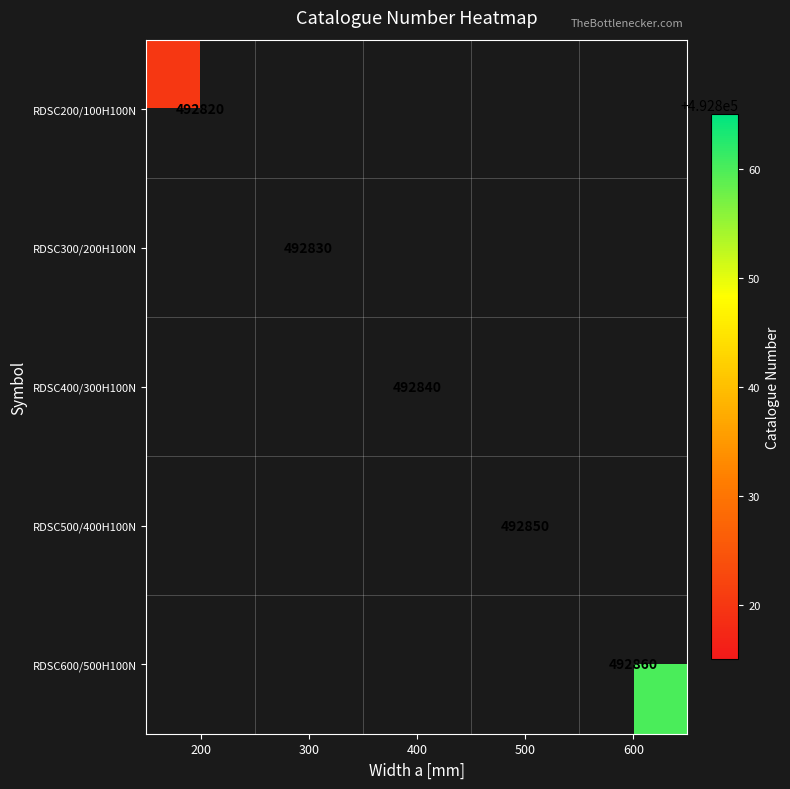

The value of RDSC600/500H100N at 600 is 704901. True or false?

False